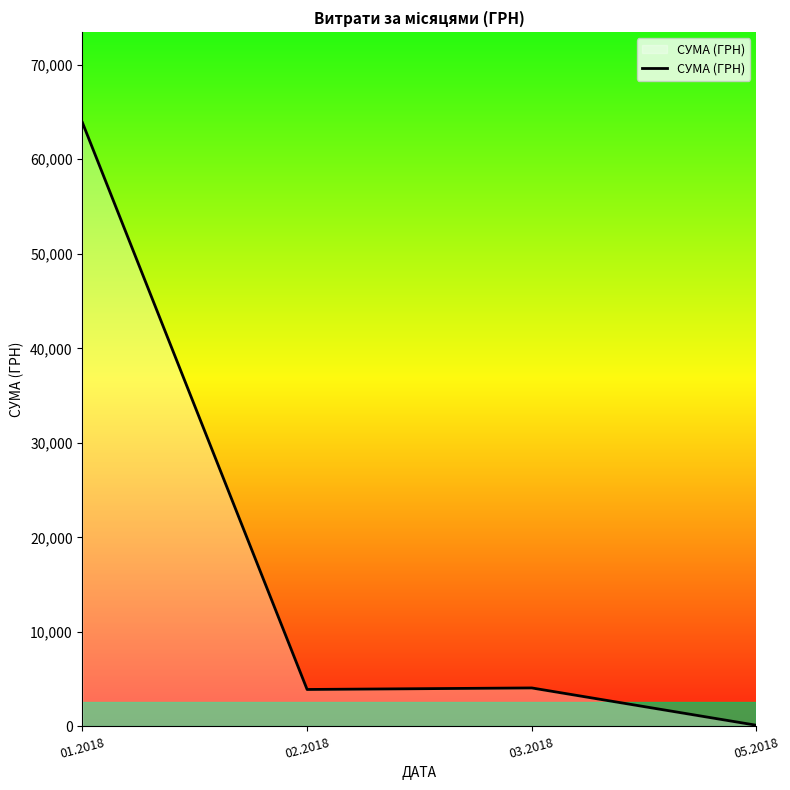

What position from the left is 02.2018?

2